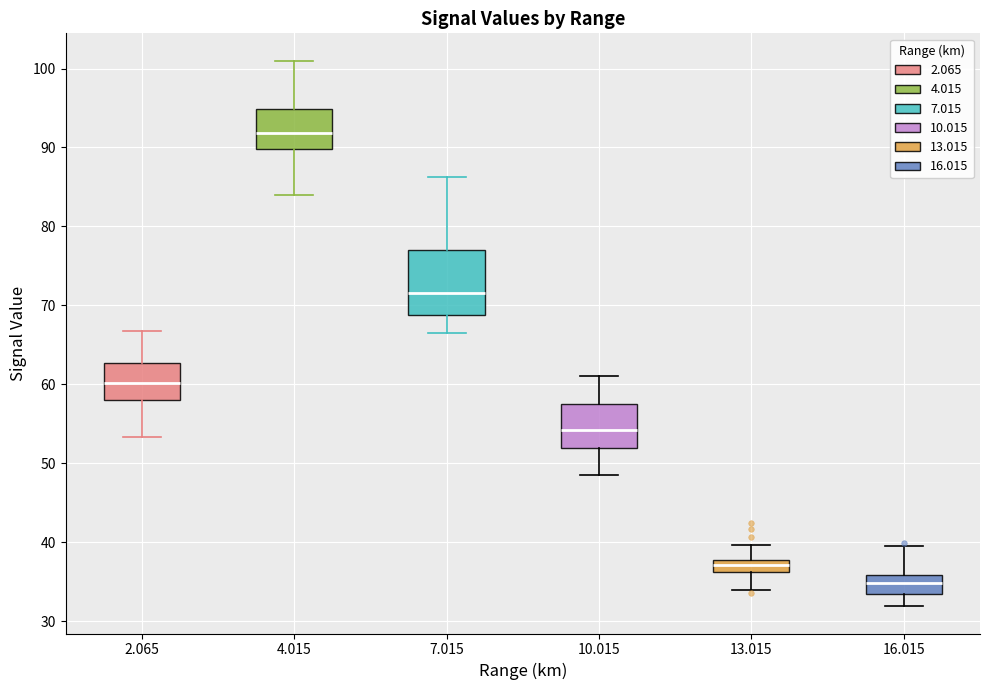

Reading left to right, transcribe this box plot: for each box, give where its median line is, the range the box spans, and where its two whiskers end, as read against the y-axis. The values are not printed on the chart, so give them approximately, as read against the axis.

2.065: median 60, box 58 to 63, whiskers 53 to 67
4.015: median 92, box 90 to 95, whiskers 84 to 101
7.015: median 72, box 69 to 77, whiskers 67 to 86
10.015: median 54, box 52 to 57, whiskers 49 to 61
13.015: median 37, box 36 to 38, whiskers 34 to 40
16.015: median 35, box 34 to 36, whiskers 32 to 40